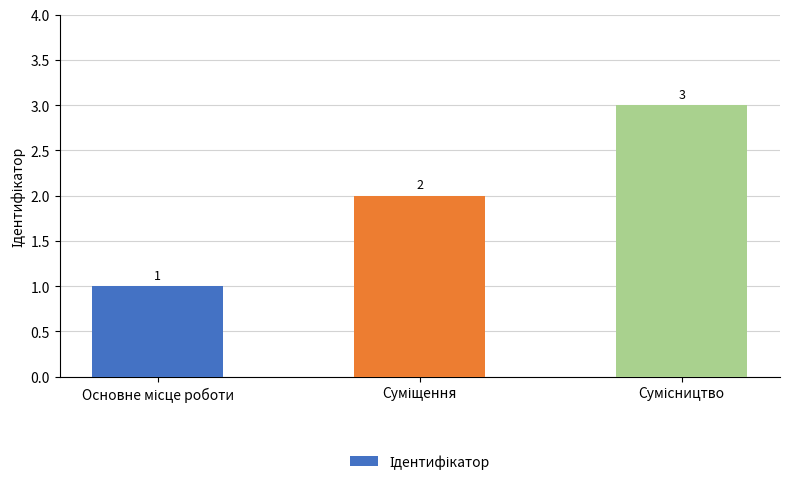

How many series are shown in this chart?

1